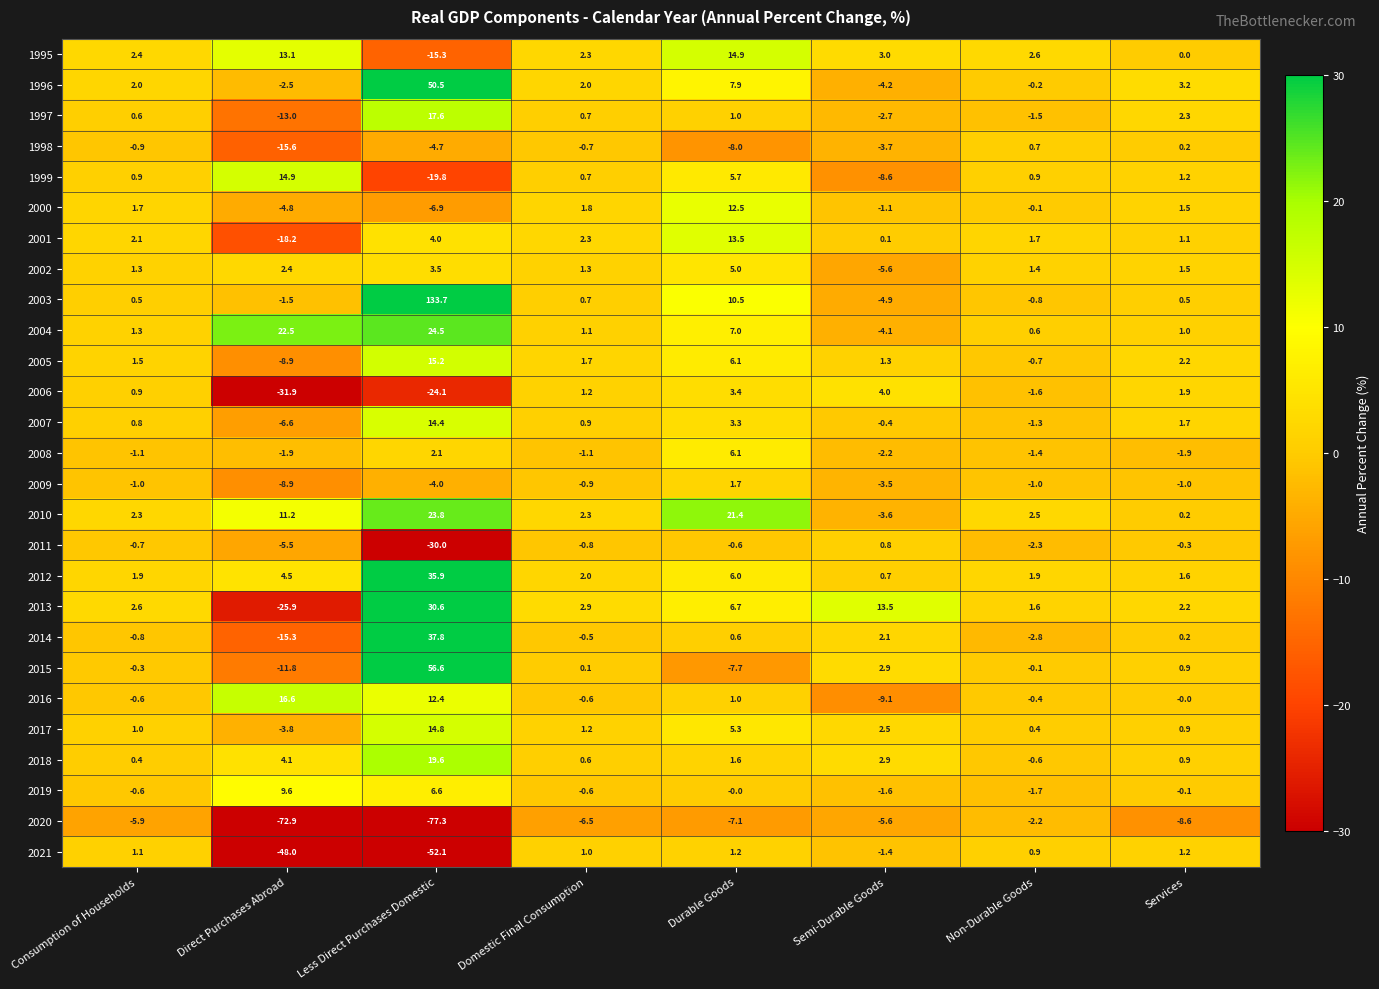

How many categories are shown in the chart?

8